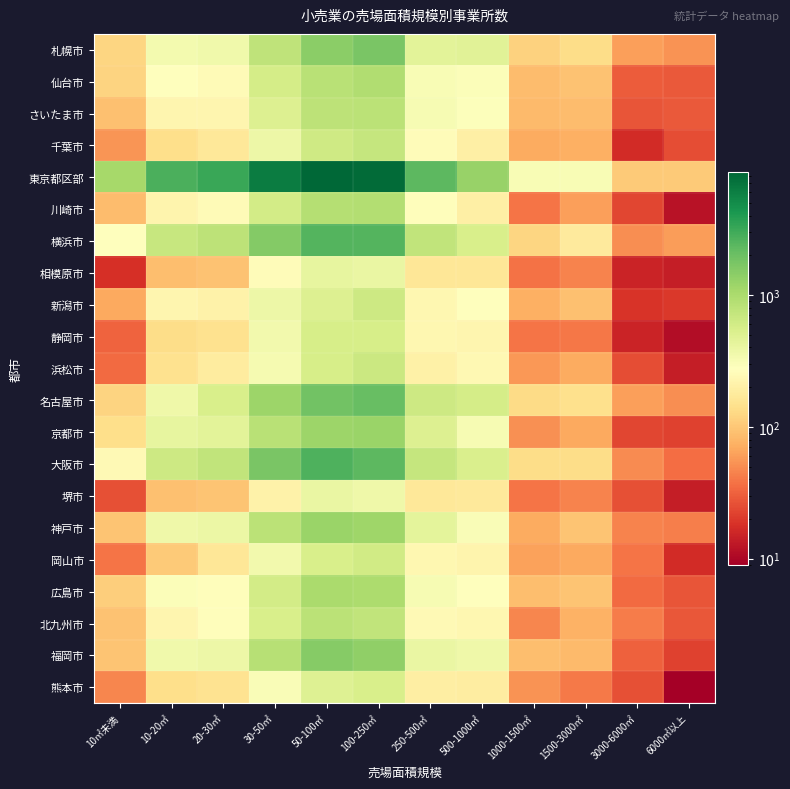

Which series has the largest total across all categories?

東京都区部